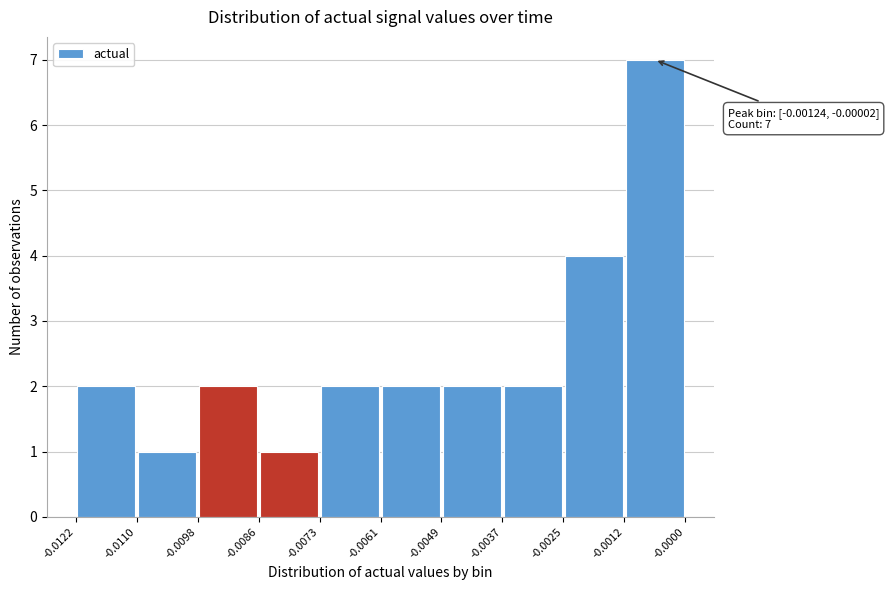

Over which range of the x-axis is the bar tallest?

-0.0012 to -0.0000